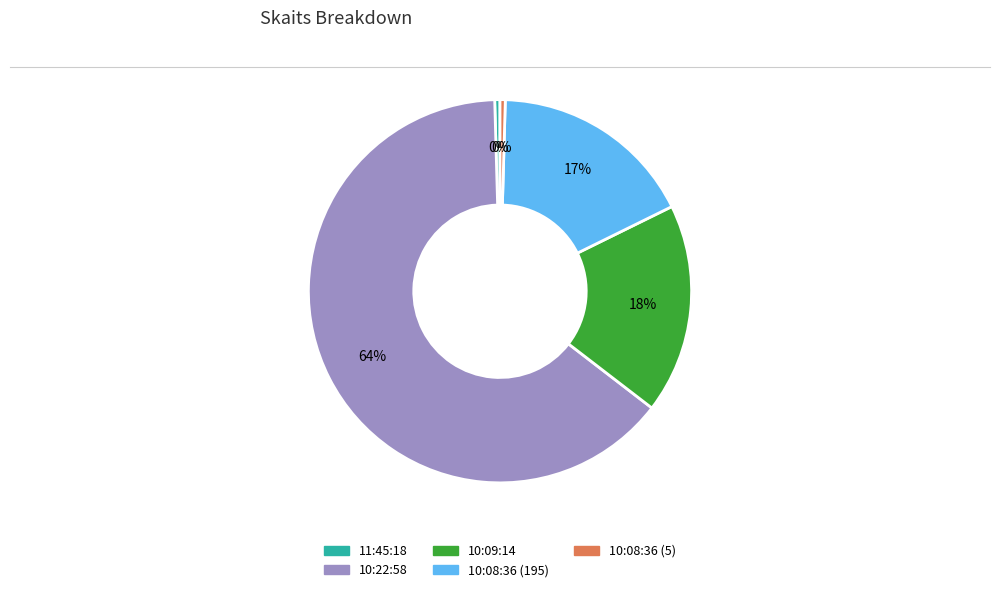

True or false: 10:09:14 accounts for 18% of the total.

True